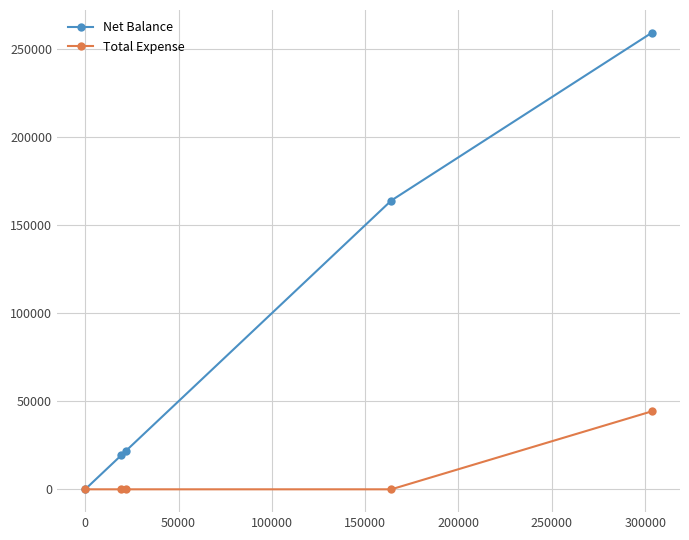

What is the maximum value shown in the chart?

259240